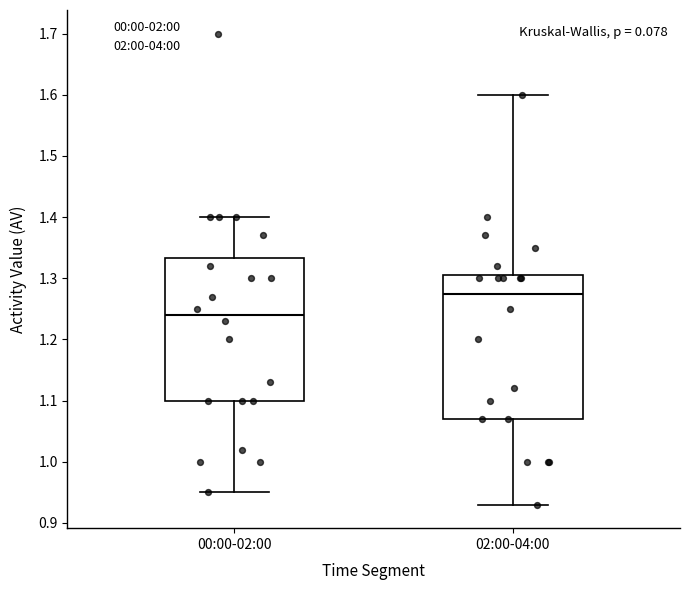

Reading left to right, transcribe this box plot: for each box, give where its median line is, the range the box spans, and where its two whiskers end, as read against the y-axis. The values are not printed on the chart, so give them approximately, as read against the axis.

00:00-02:00: median 1.24, box 1.10 to 1.33, whiskers 0.95 to 1.40
02:00-04:00: median 1.28, box 1.07 to 1.31, whiskers 0.93 to 1.60